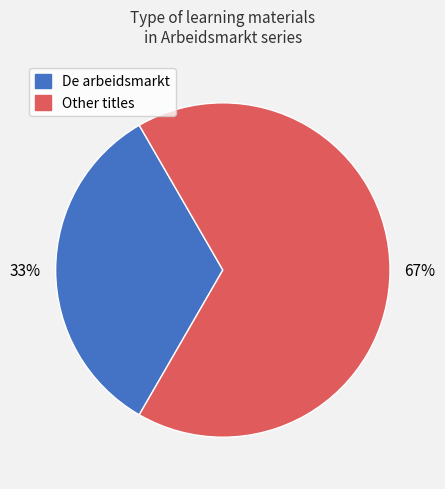

Is there any slice that represents more than half of the pie?

Yes